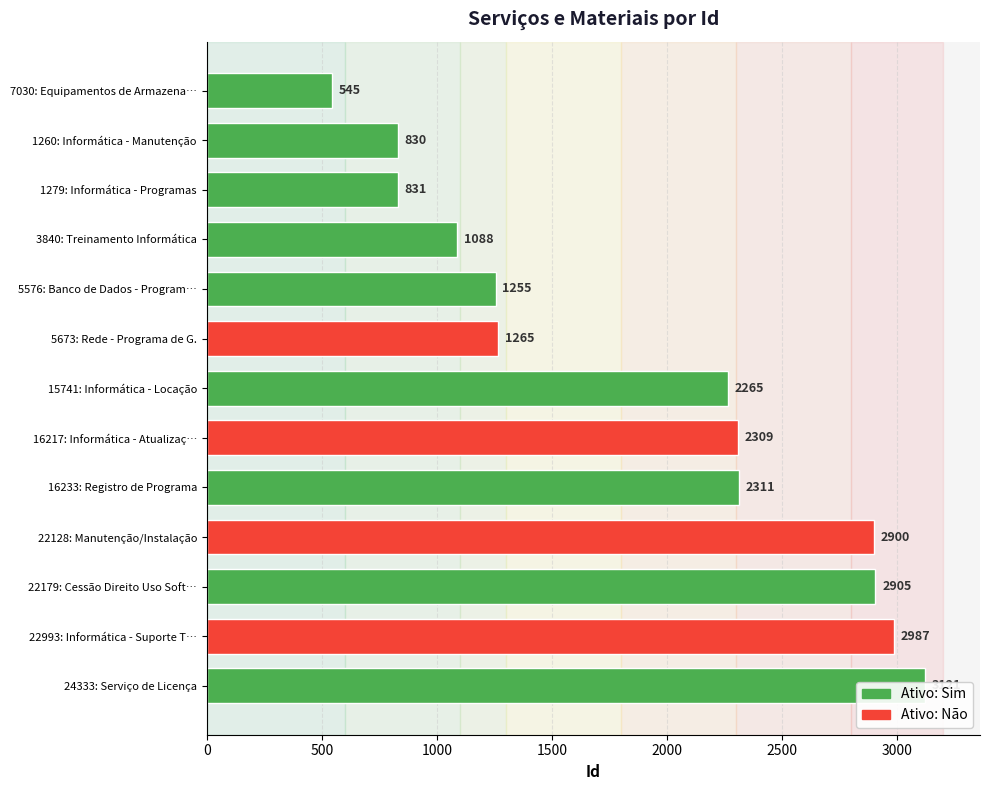

What is the label of the 10th bar from the left?

22128: Manutenção/Instalação